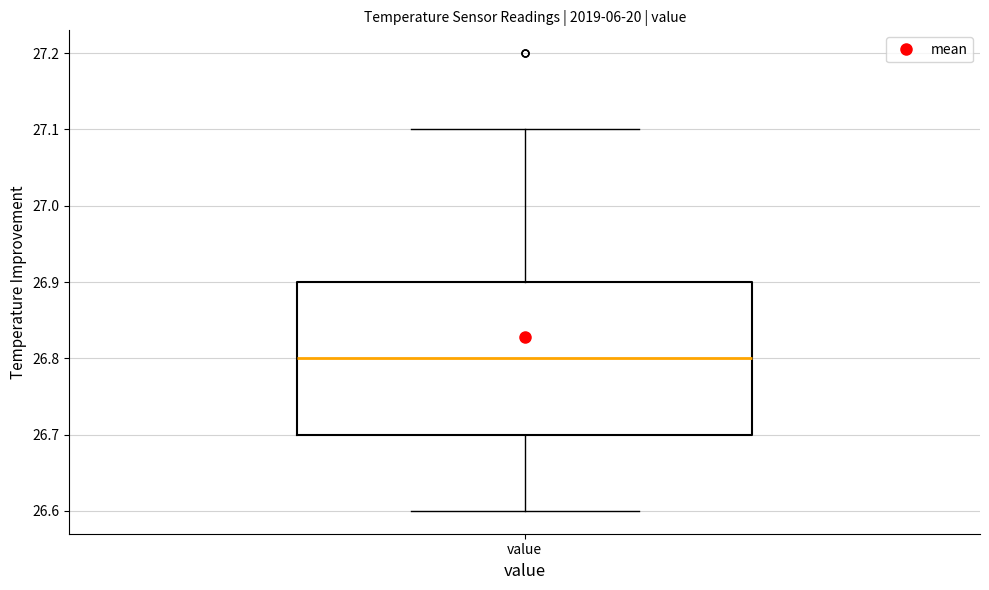

Read this box plot against the y-axis: the position of the median line, the range covered by the box, and the ends of both whiskers. The values are not printed on the chart, so give them approximately, as read against the axis.

median 26.8, box 26.7 to 26.9, whiskers 26.6 to 27.1